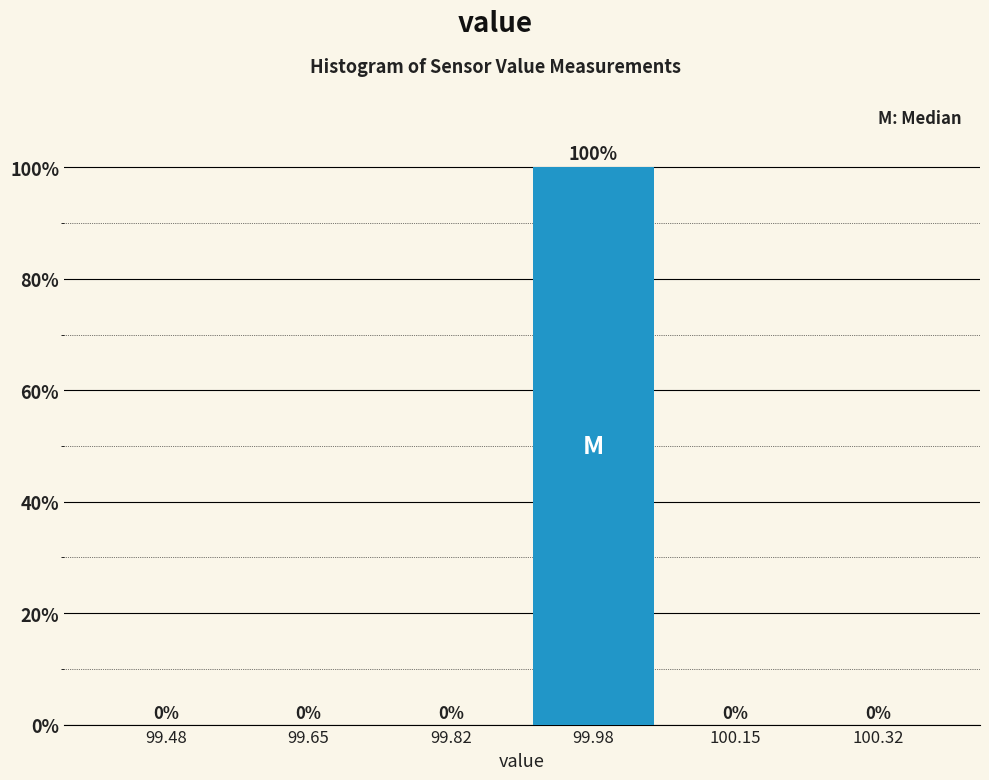

Over which range of the x-axis is the bar tallest?

99.90 to 100.06